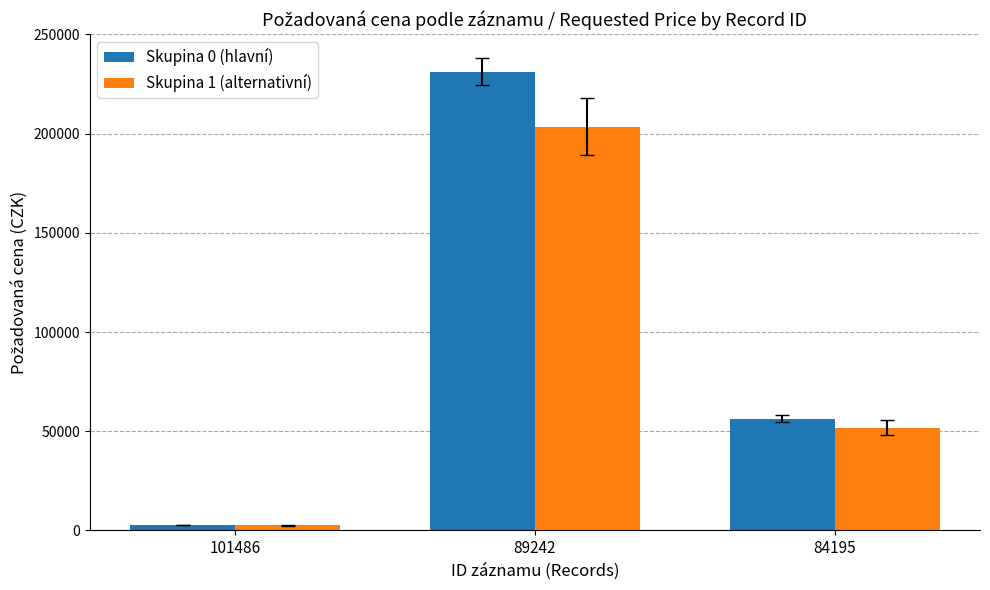

At which category is the sum across all series the highest?

89242